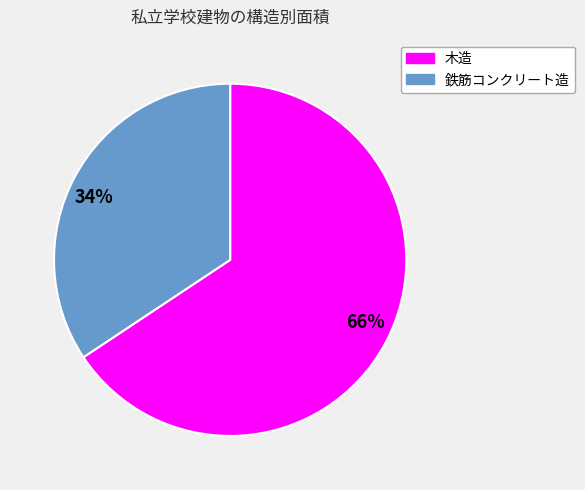

Which category has the biggest portion of the pie?

66%